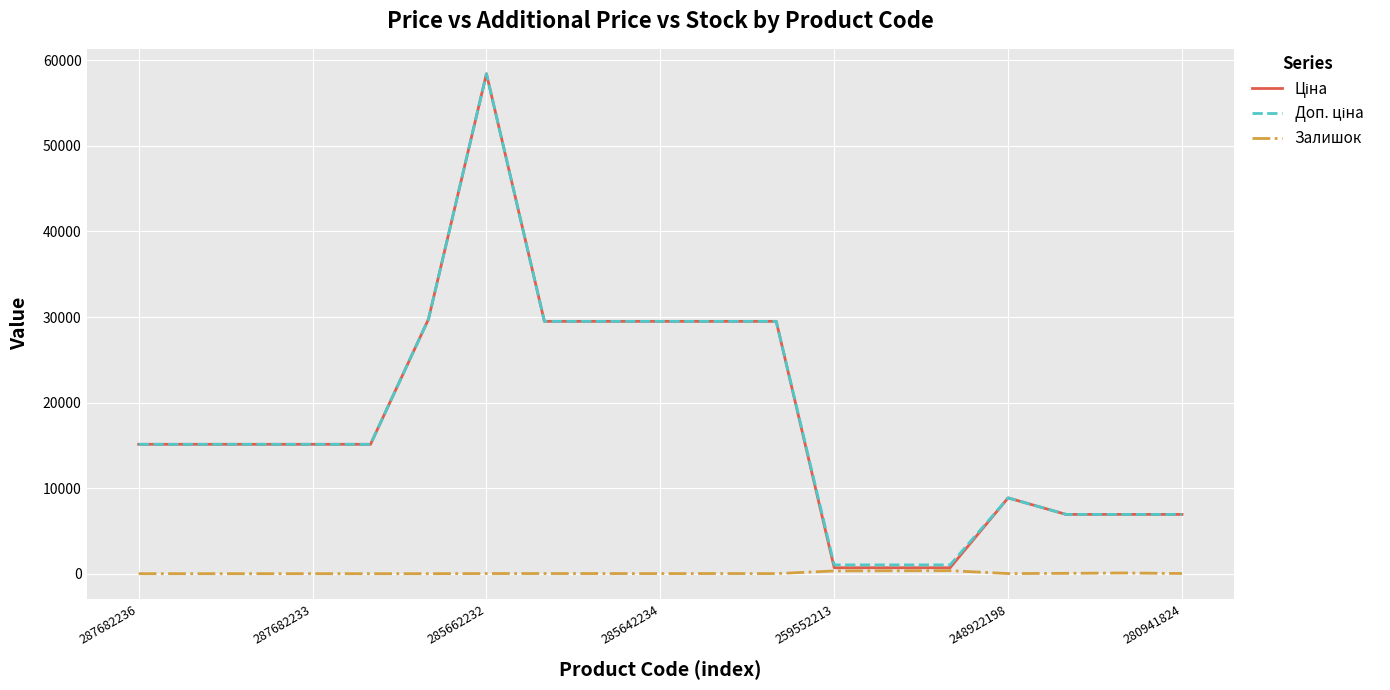

What is the difference between the maximum and minimum values in the Залишок series?

348.0